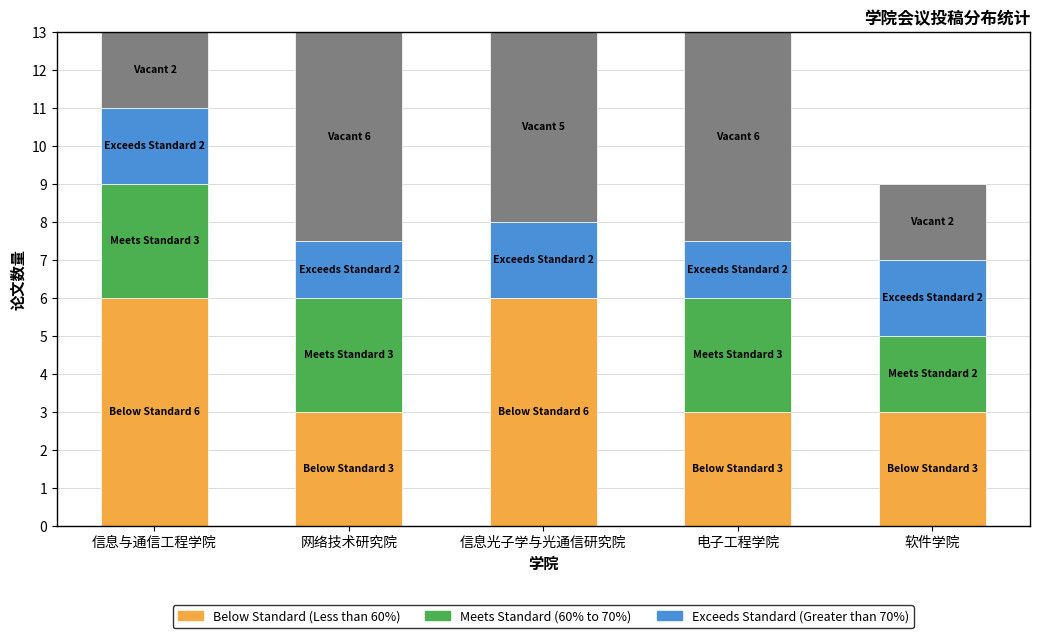

What is the total value across all series at 电子工程学院?

13.0